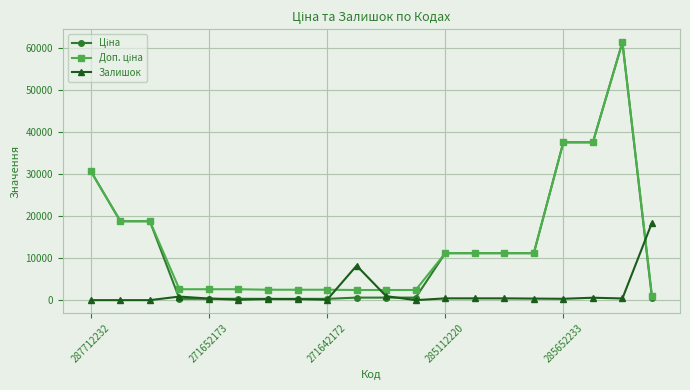

What is the maximum value shown in the chart?

61434.3